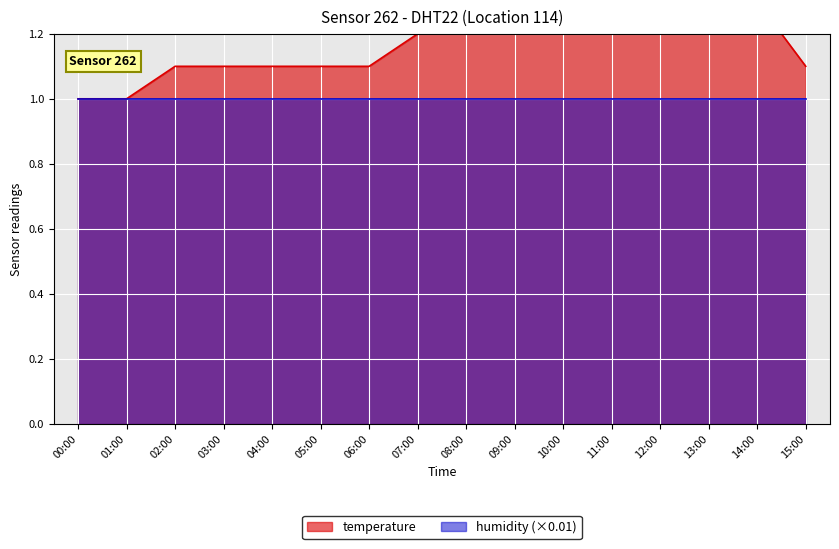

Reading right to left, transcribe all the data shown in this chart.

15:00=1.1	14:00=1.3	13:00=1.5	12:00=1.6	11:00=1.5	10:00=1.4	09:00=1.3	08:00=1.2	07:00=1.2	06:00=1.1	05:00=1.1	04:00=1.1	03:00=1.1	02:00=1.1	01:00=1.0	00:00=1.0